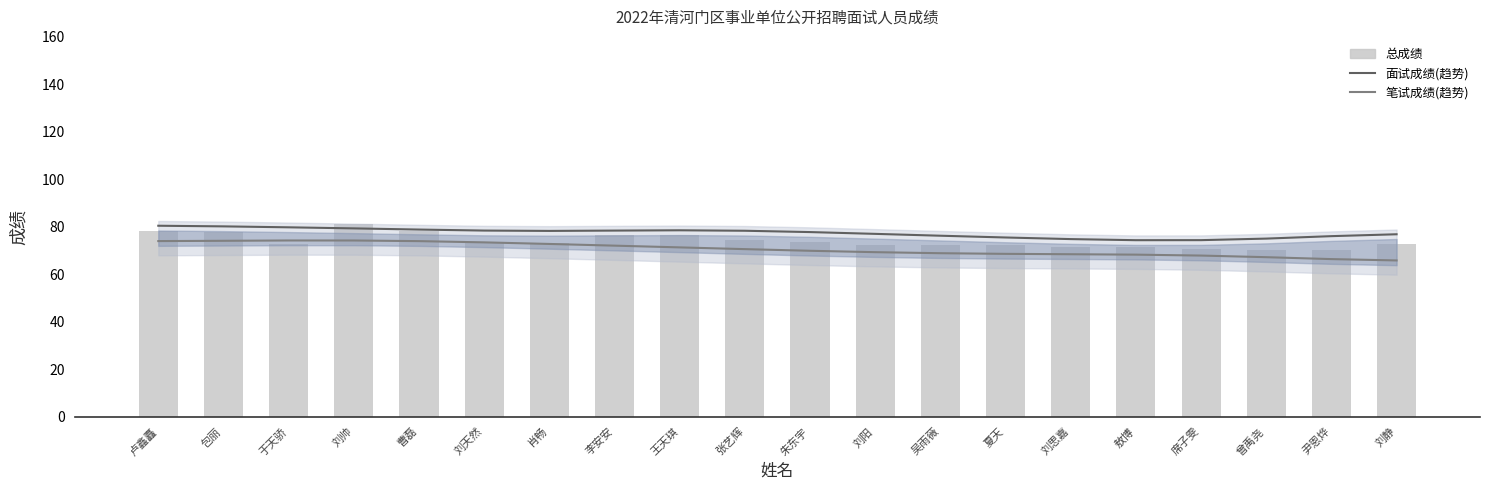

Rank the series by their average value, from highest to lowest.

面试成绩(趋势), 总成绩, 笔试成绩(趋势)